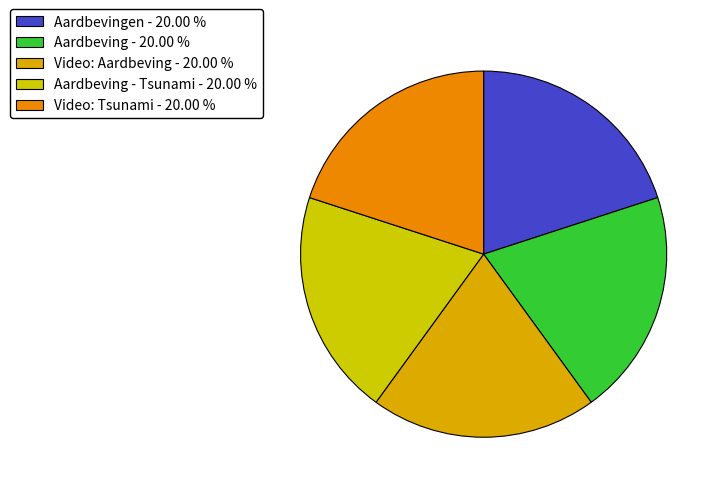

How many segments does this pie chart have?

5